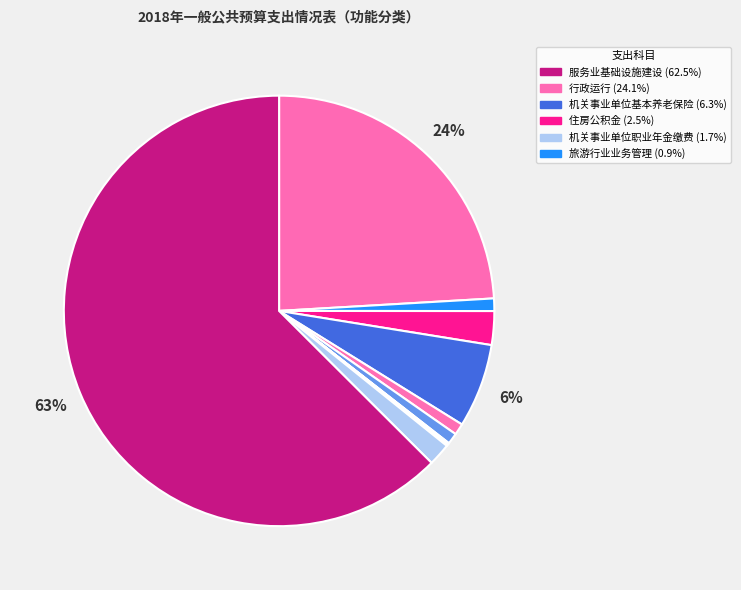

Count the number of slices in the pie.

11